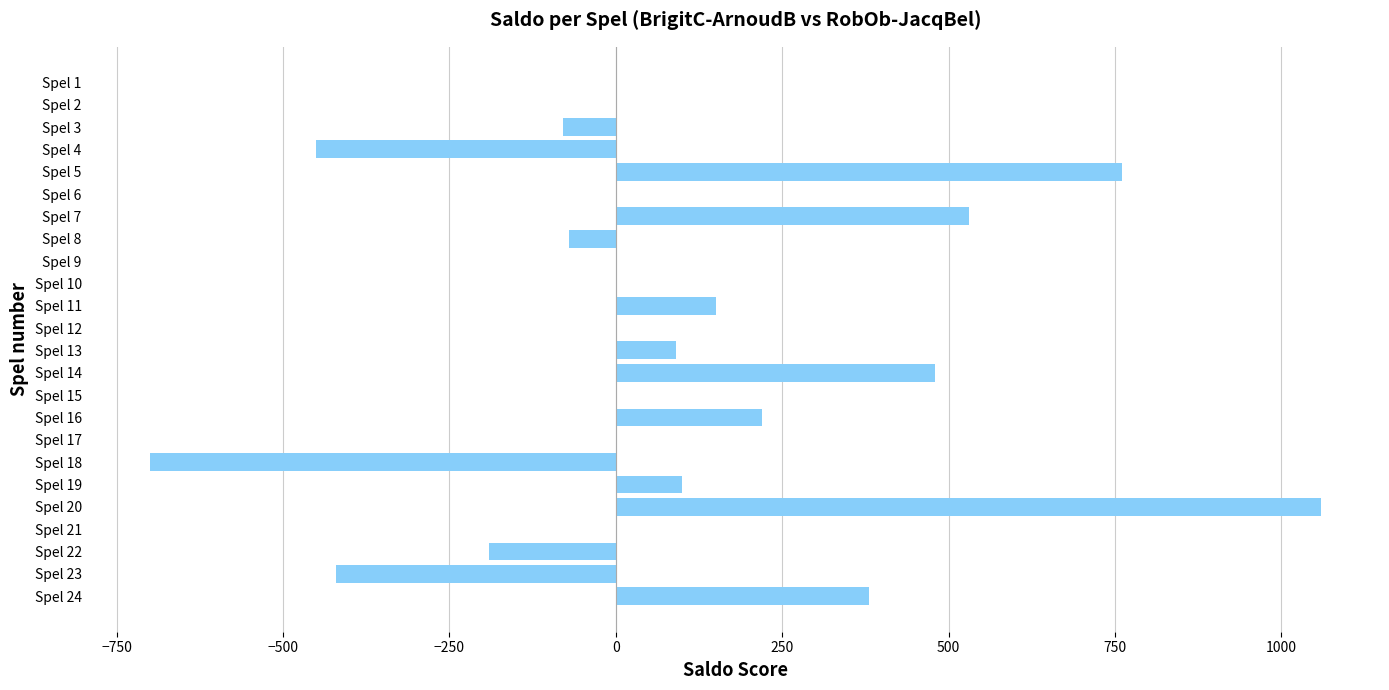

Reading bottom to top, extract all data points from this chart.

Spel 24=380	Spel 23=-420	Spel 22=-190	Spel 21=0	Spel 20=1060	Spel 19=100	Spel 18=-700	Spel 17=0	Spel 16=220	Spel 15=0	Spel 14=480	Spel 13=90	Spel 12=0	Spel 11=150	Spel 10=0	Spel 9=0	Spel 8=-70	Spel 7=530	Spel 6=0	Spel 5=760	Spel 4=-450	Spel 3=-80	Spel 2=0	Spel 1=0